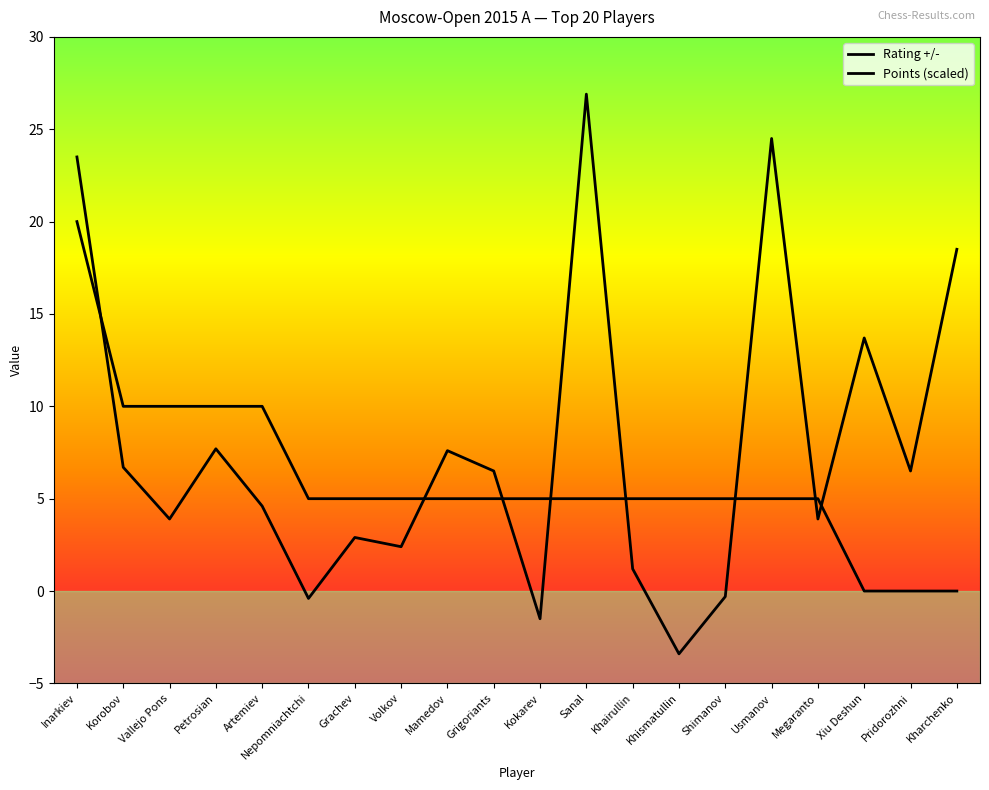

How many lines are shown in the chart?

2